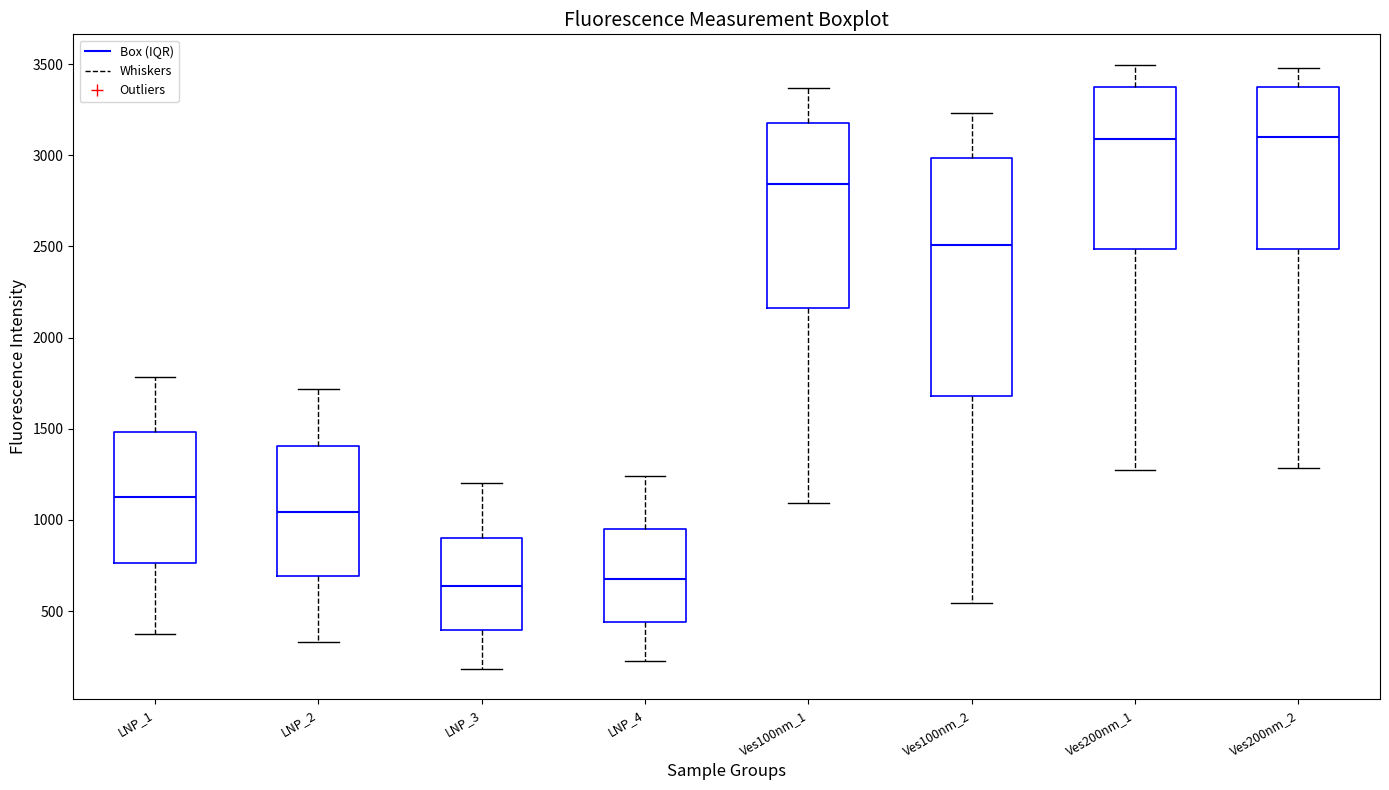

Where is the upper edge of the box for LNP_2 on the y-axis? The values are not printed on the chart, so give them approximately, as read against the axis.

1400